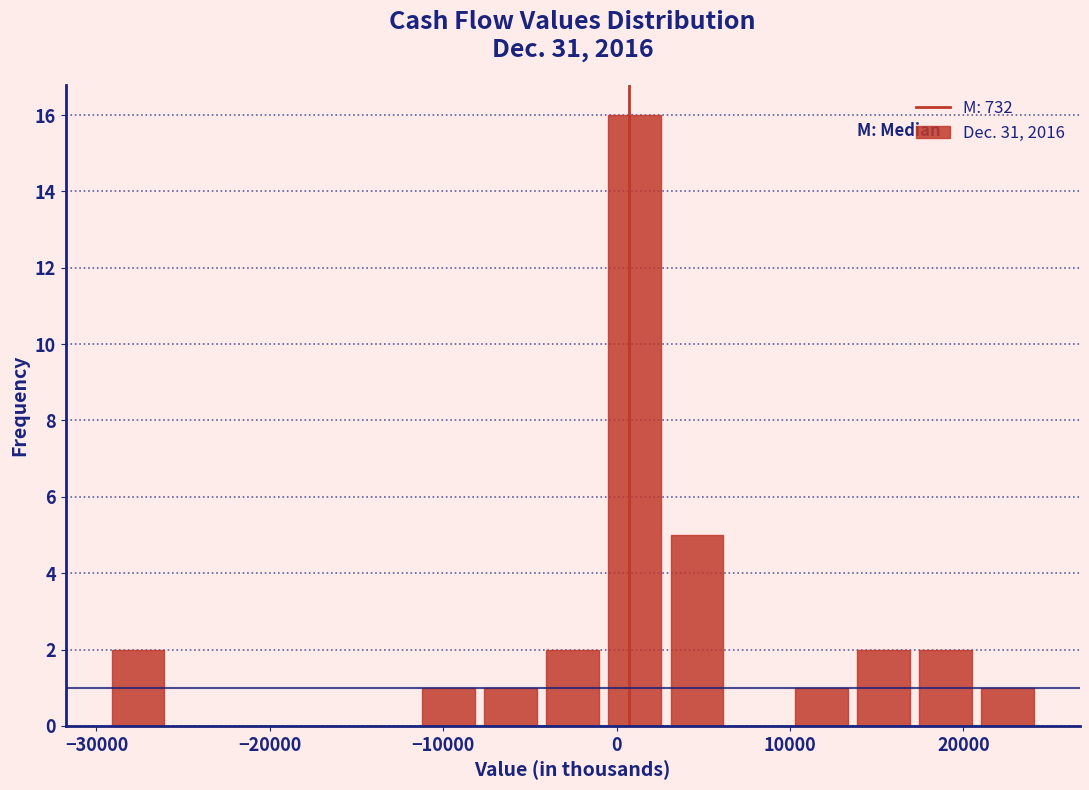

Around what value on the x-axis is the tallest bar? Give the approximate position of its centre, as read against the axis.

1000